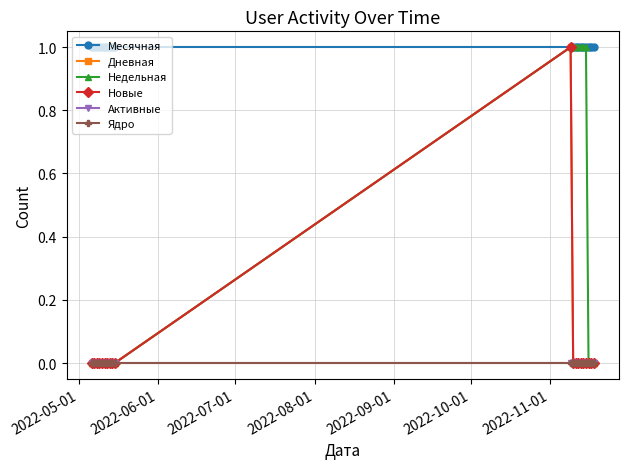

At which label is Ядро closest to 0?

2022-05-01